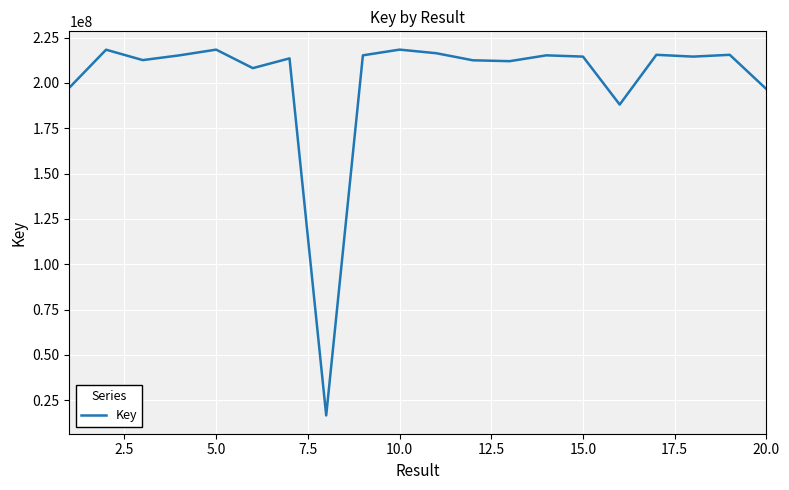

What is the greatest value displayed?

218335874